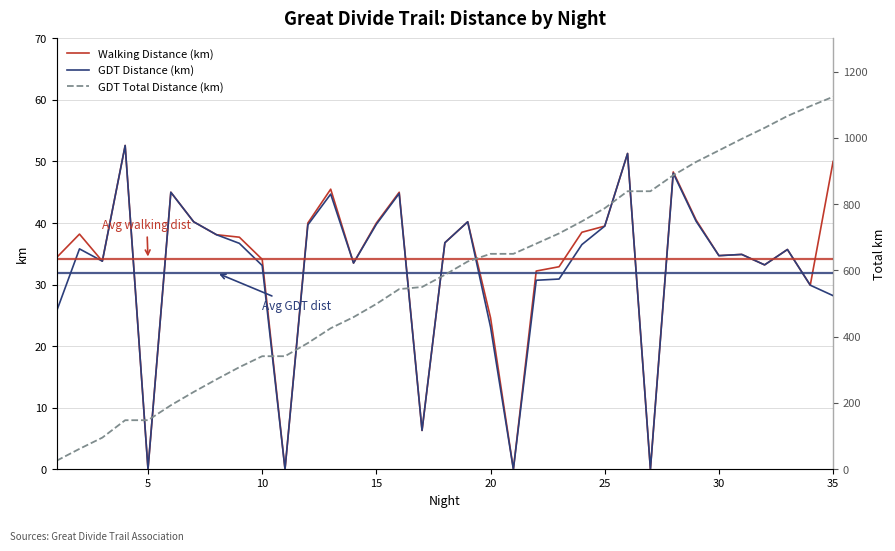

What is the maximum value for Walking Distance (km)?

52.6